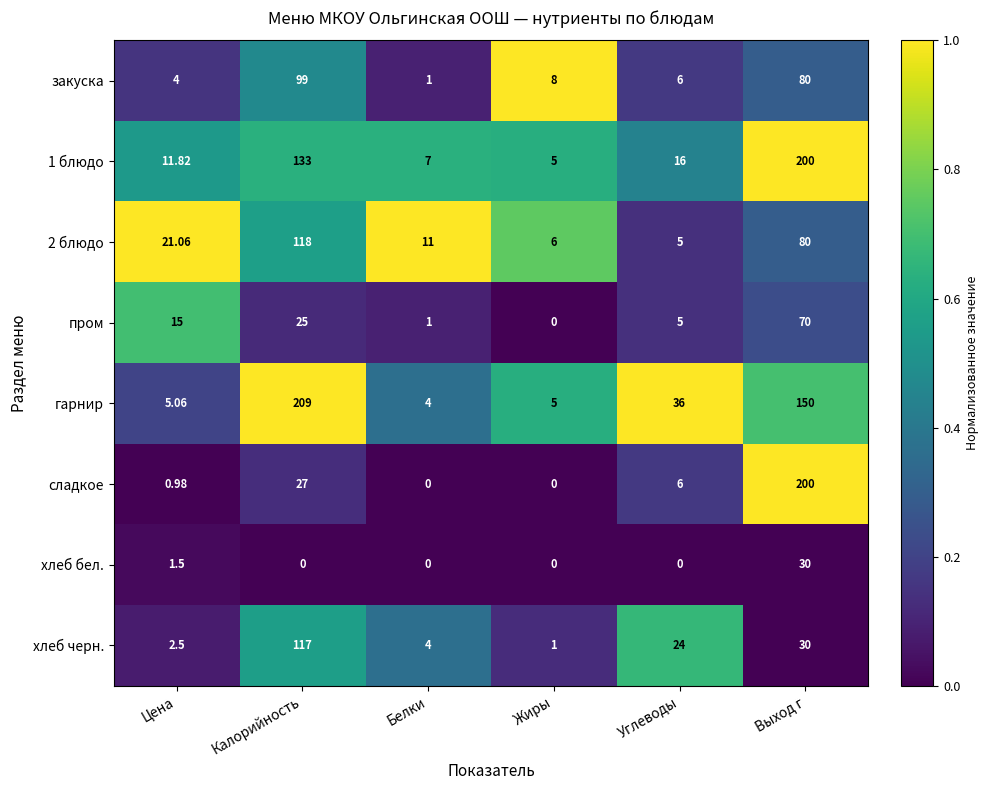

Which category has the highest value in the сладкое series?

Выход г